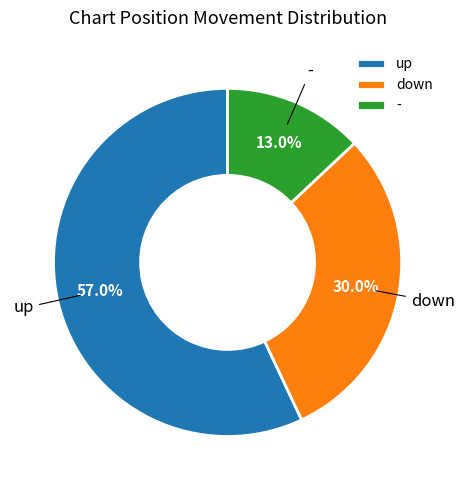

To the nearest percent, what is the average slice percentage?

33%